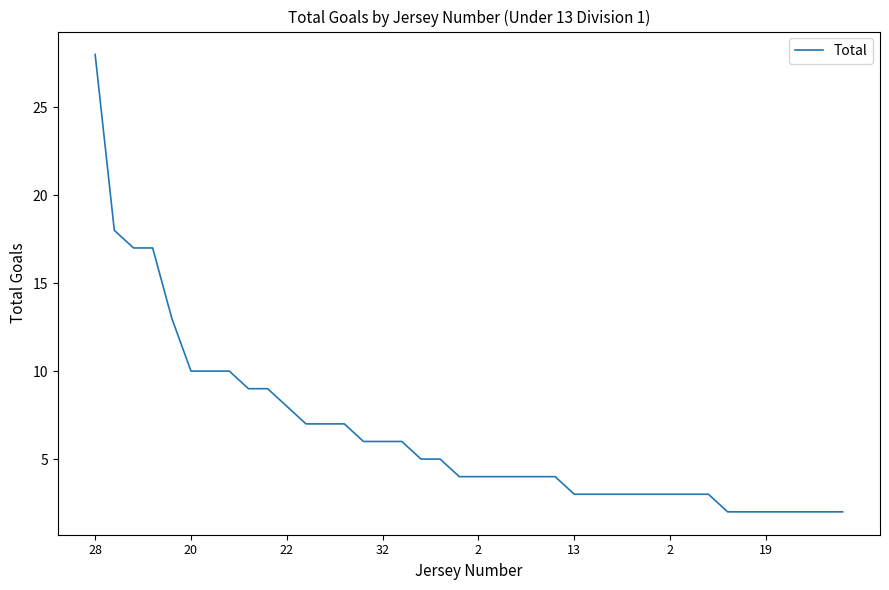

What is the greatest value displayed?

28